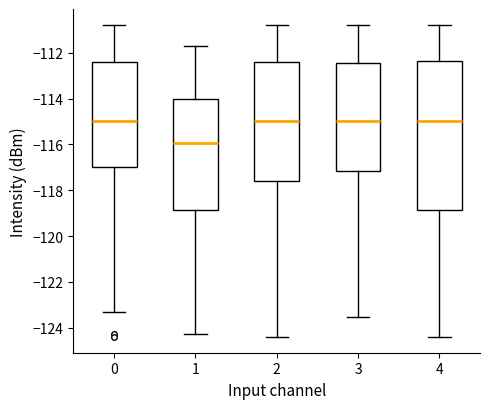

Reading left to right, transcribe this box plot: for each box, give where its median line is, the range the box spans, and where its two whiskers end, as read against the y-axis. The values are not printed on the chart, so give them approximately, as read against the axis.

0: median -115.0, box -117.0 to -112.4, whiskers -123.4 to -110.8
1: median -116.0, box -118.8 to -114.0, whiskers -124.2 to -111.8
2: median -115.0, box -117.6 to -112.4, whiskers -124.4 to -110.8
3: median -115.0, box -117.2 to -112.4, whiskers -123.6 to -110.8
4: median -115.0, box -118.8 to -112.4, whiskers -124.4 to -110.8